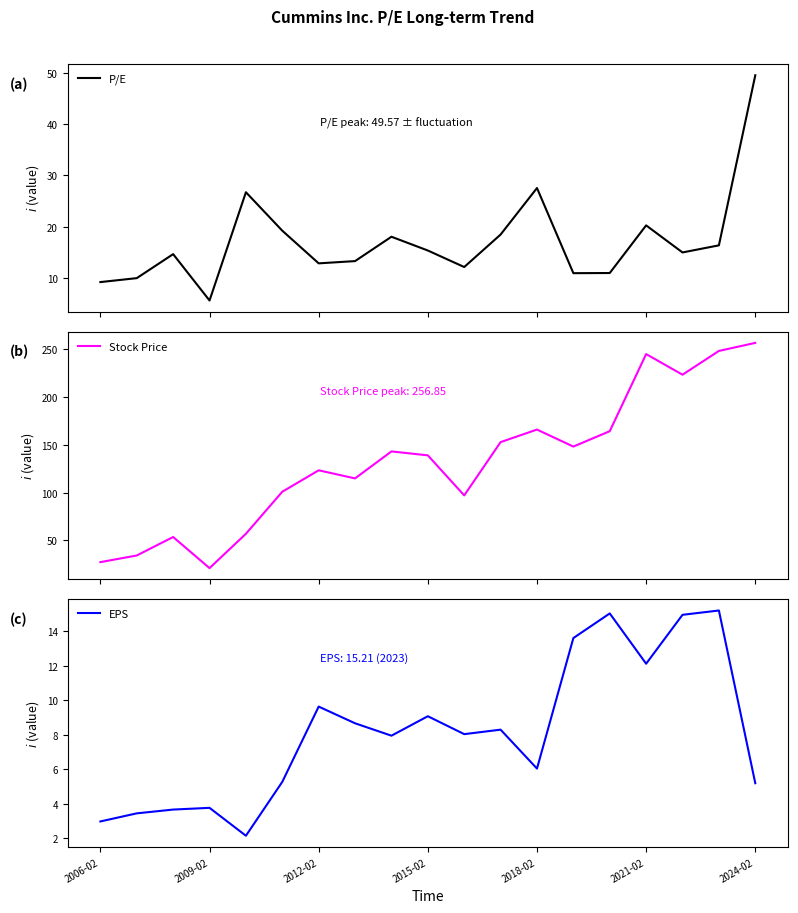

The EPS series shows 3.0 at 2006-02. True or false?

True